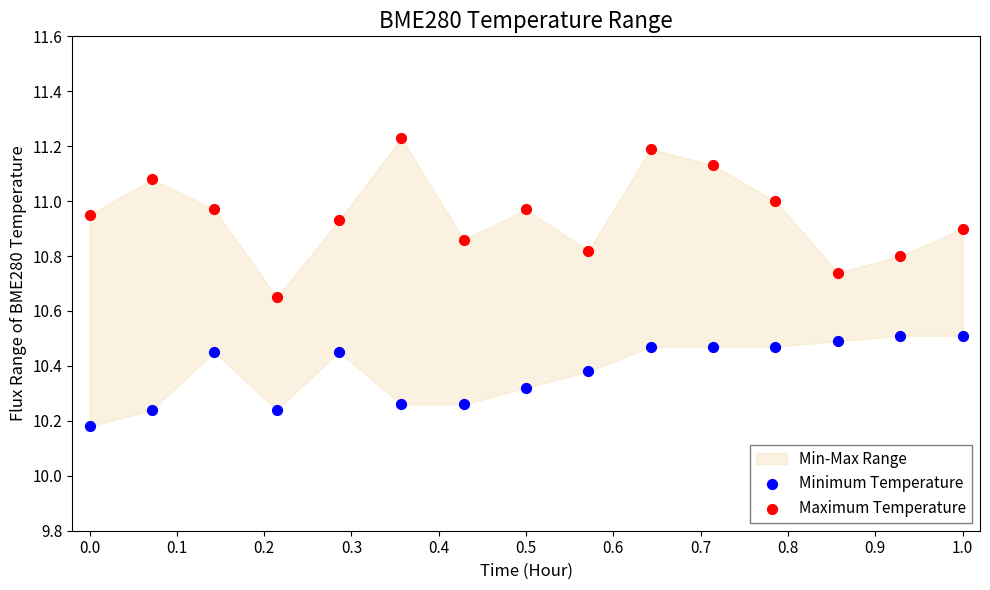

Which series has the largest Y range (max minus min)?

Maximum Temperature